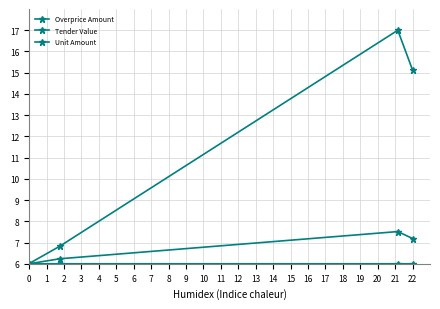

True or false: Unit Amount and Tender Value intersect in this chart.

False